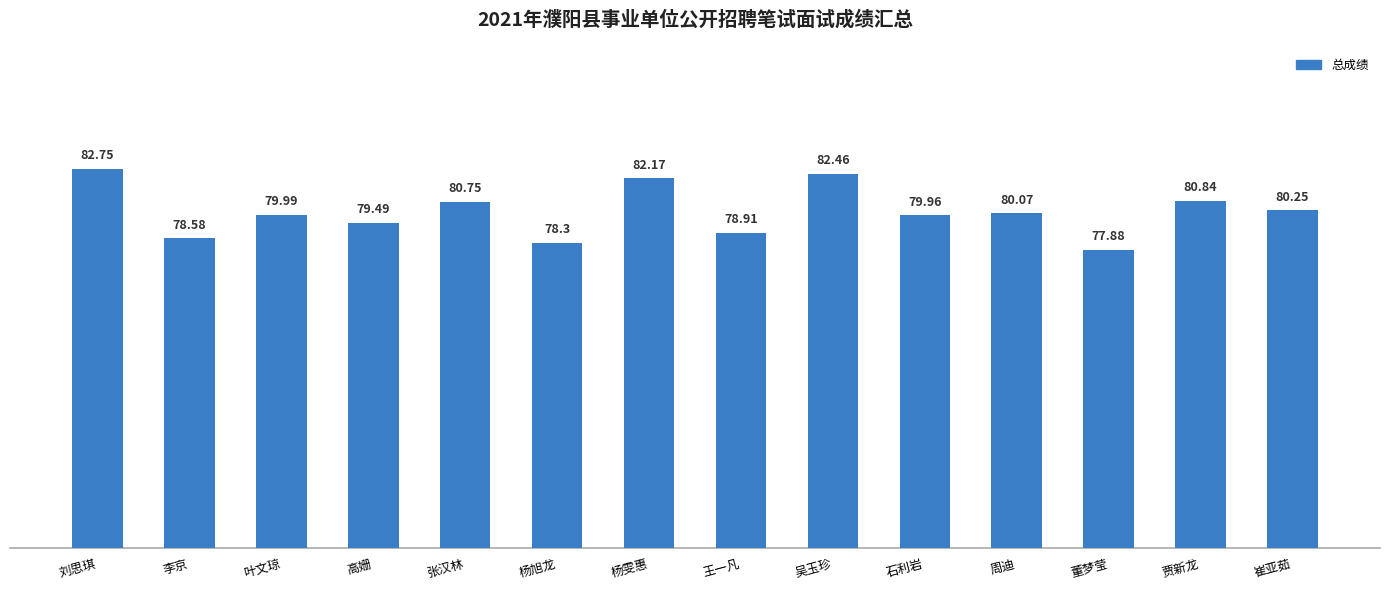

Which category has the lowest value across all series?

董梦莹